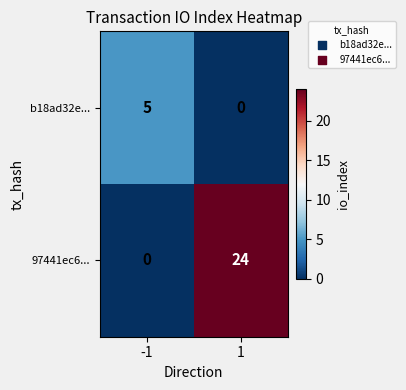

List the series in order of their overall mean, highest first.

97441ec6..., b18ad32e...